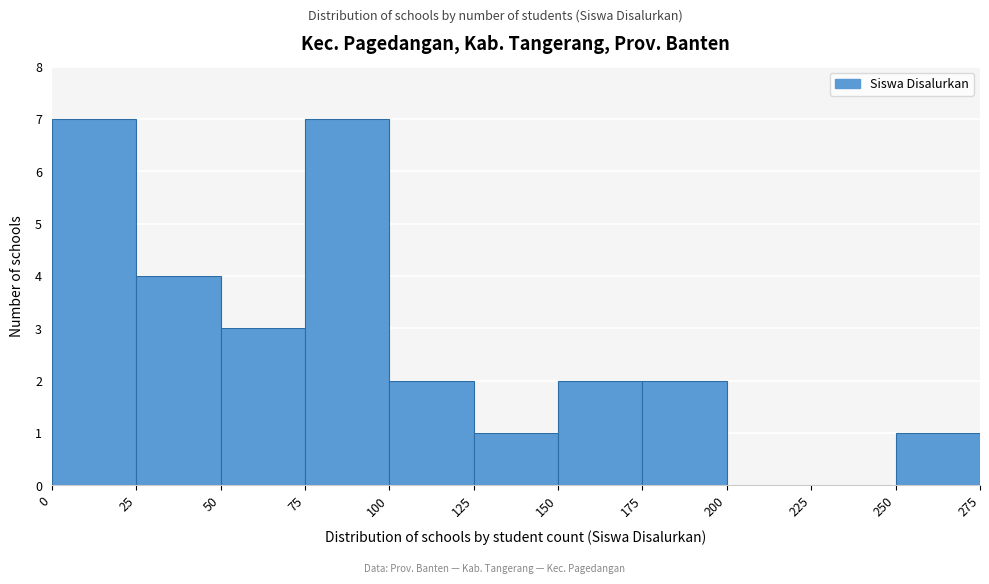

Reading left to right, transcribe this chart: for each bar, give the range it covers on the x-axis and its height. The values are not printed on the chart, so give them approximately, as read against the axis.

0 to 25: 7
25 to 50: 4
50 to 75: 3
75 to 100: 7
100 to 125: 2
125 to 150: 1
150 to 175: 2
175 to 200: 2
200 to 225: 0
225 to 250: 0
250 to 275: 1